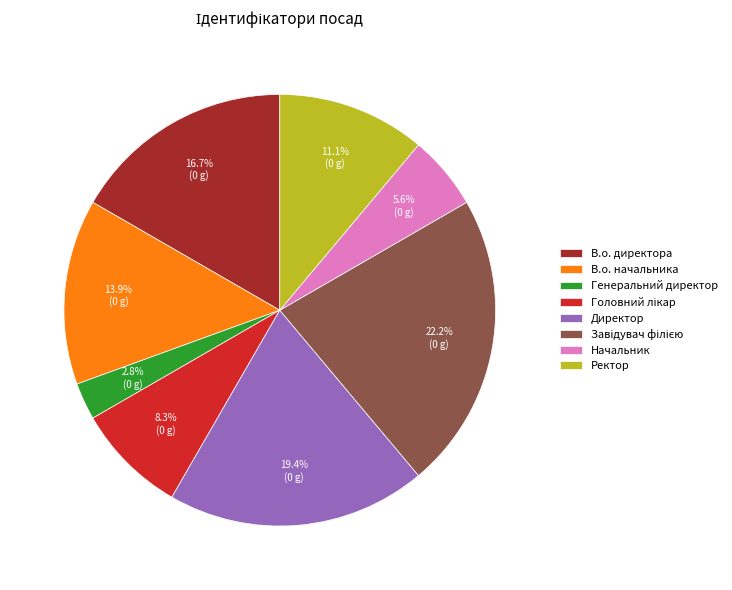

What is the smallest slice in the pie chart?

Генеральний директор